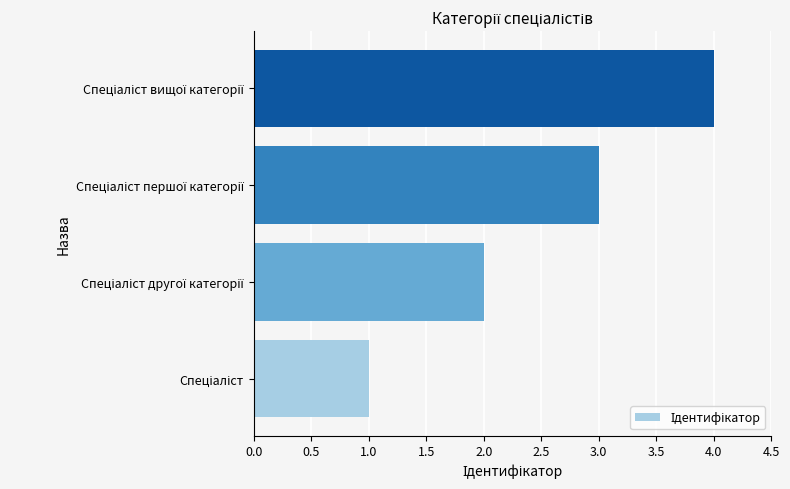

What is the greatest value displayed?

4